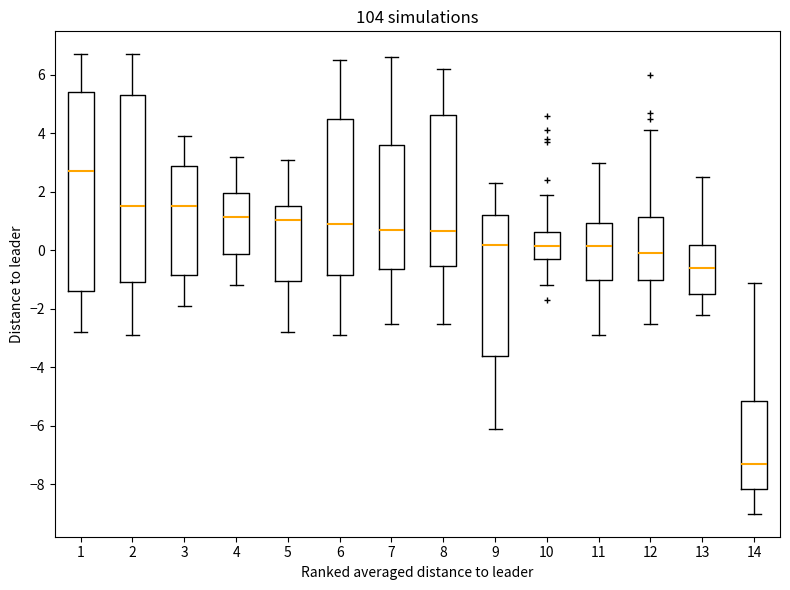

Reading left to right, read every box against the y-axis: the position of its median line, the range the box covers, and the ends of its whiskers. The values are not printed on the chart, so give them approximately, as read against the axis.

1: median 2.8, box -1.4 to 5.4, whiskers -2.8 to 6.8
2: median 1.6, box -1.0 to 5.4, whiskers -2.8 to 6.8
3: median 1.6, box -0.8 to 2.8, whiskers -1.8 to 4.0
4: median 1.2, box -0.2 to 2.0, whiskers -1.2 to 3.2
5: median 1.0, box -1.0 to 1.6, whiskers -2.8 to 3.2
6: median 1.0, box -0.8 to 4.6, whiskers -2.8 to 6.6
7: median 0.8, box -0.6 to 3.6, whiskers -2.4 to 6.6
8: median 0.6, box -0.6 to 4.6, whiskers -2.4 to 6.2
9: median 0.2, box -3.6 to 1.2, whiskers -6.0 to 2.4
10: median 0.2, box -0.2 to 0.6, whiskers -1.2 to 2.0
11: median 0.2, box -1.0 to 1.0, whiskers -2.8 to 3.0
12: median 0.0, box -1.0 to 1.2, whiskers -2.4 to 4.2
13: median -0.6, box -1.4 to 0.2, whiskers -2.2 to 2.6
14: median -7.2, box -8.2 to -5.2, whiskers -9.0 to -1.0